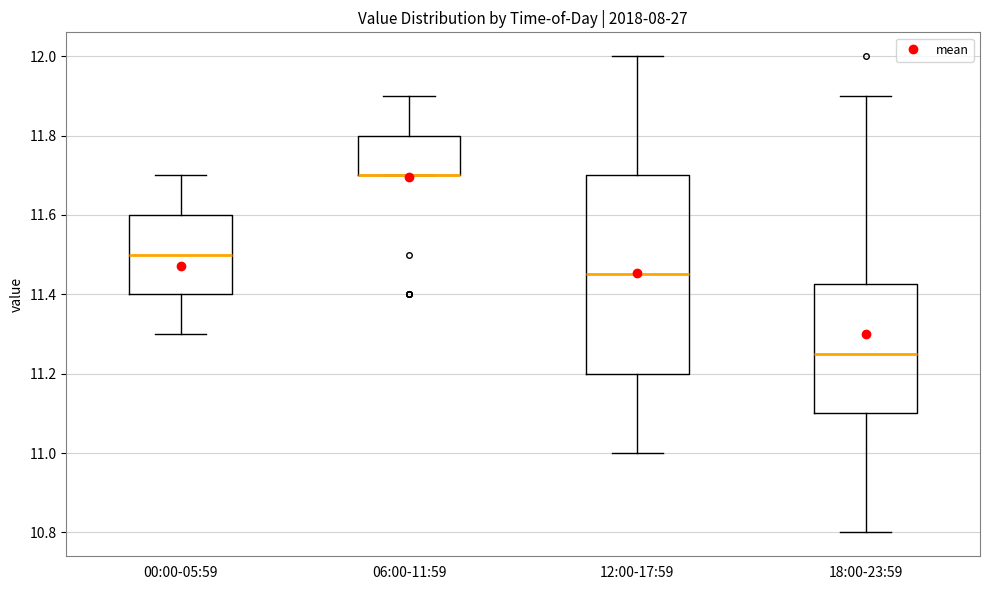

Where does the upper whisker of the box for 00:00-05:59 end on the y-axis? The values are not printed on the chart, so give them approximately, as read against the axis.

11.70